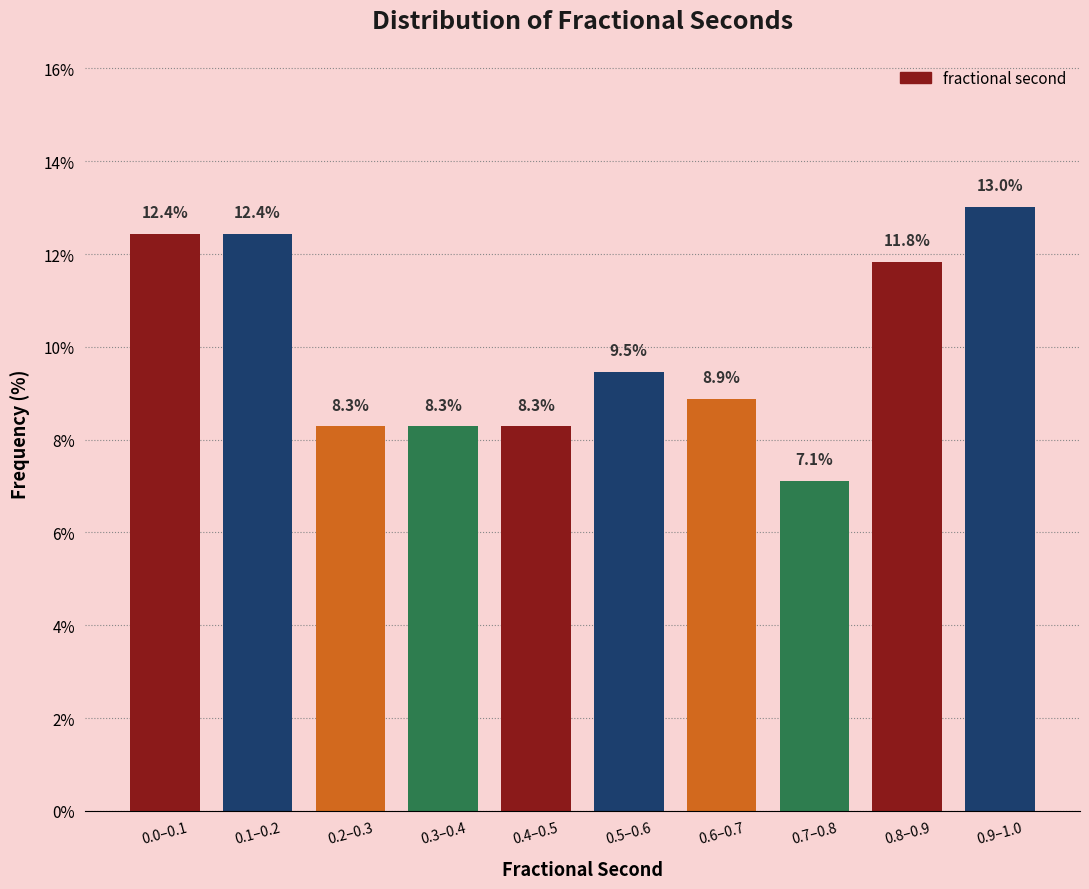

Reading left to right, transcribe all the data shown in this chart.

12.4	12.4	8.3	8.3	8.3	9.5	8.9	7.1	11.8	13.0